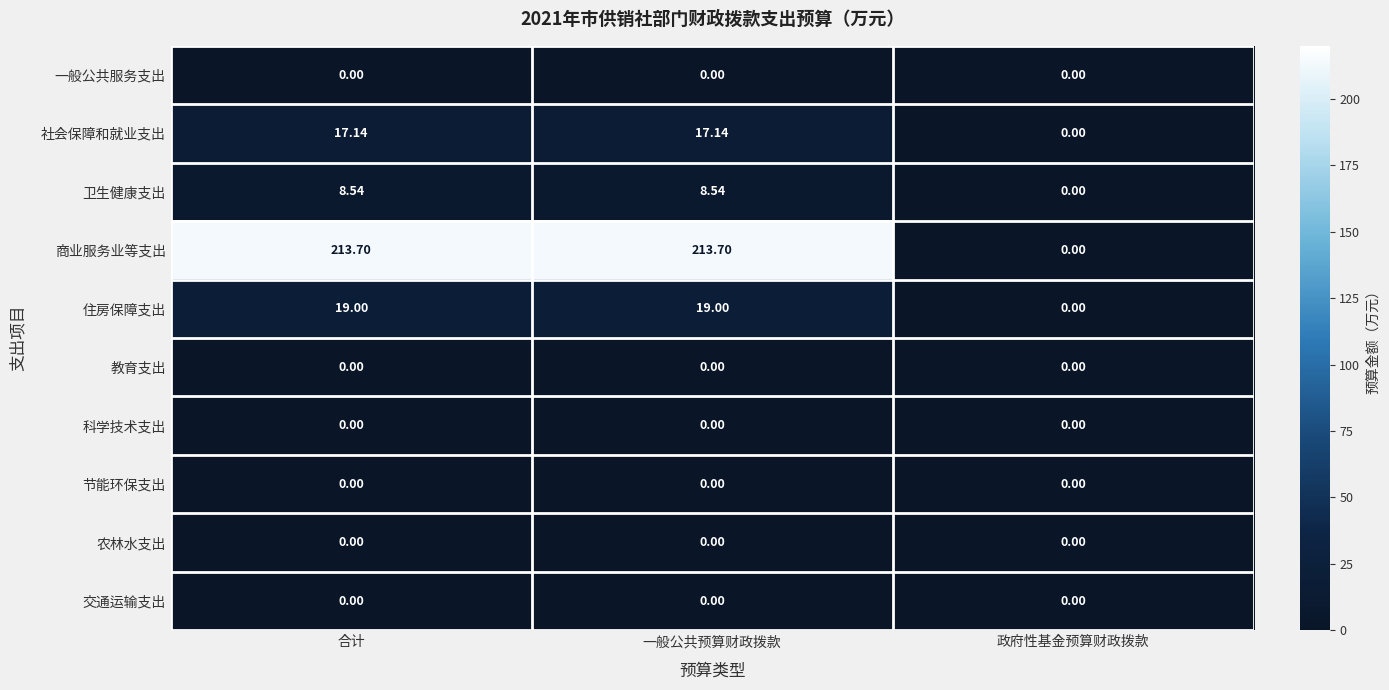

What is the spread (max minus min) of values at 一般公共预算财政拨款?

213.7